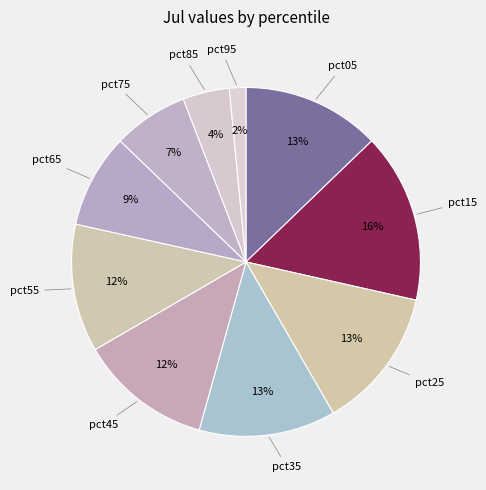

Is it true that pct55 is 12% of the pie?

True